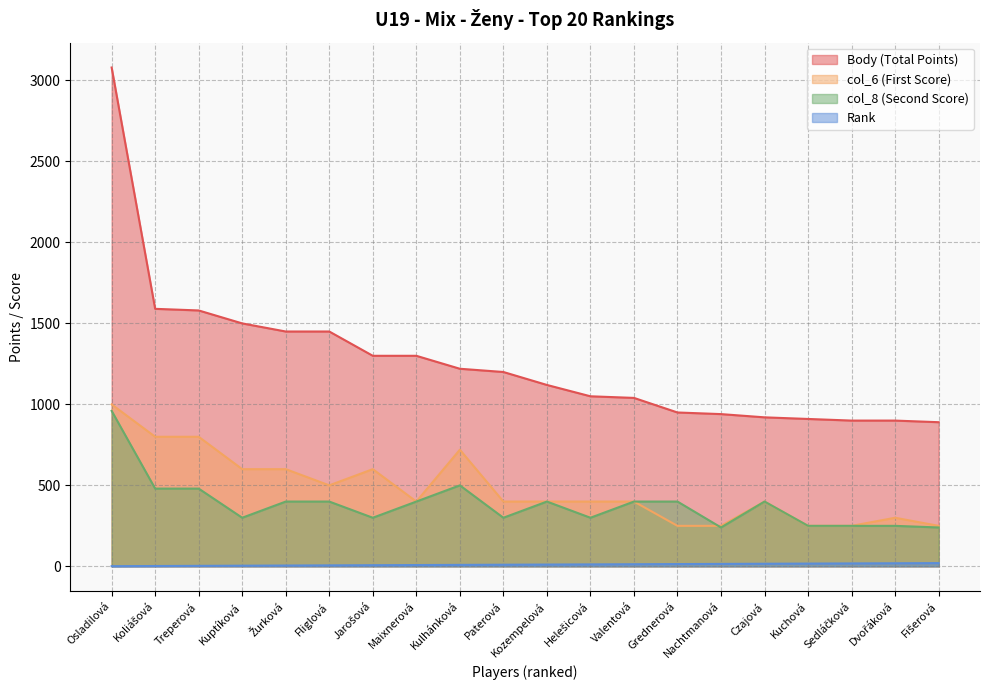

Does the chart display data point markers on the line(s)?

No